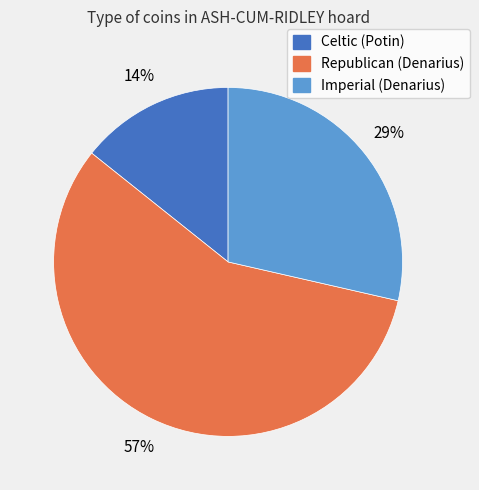

The Imperial (Denarius) slice represents 29% of the pie. True or false?

True